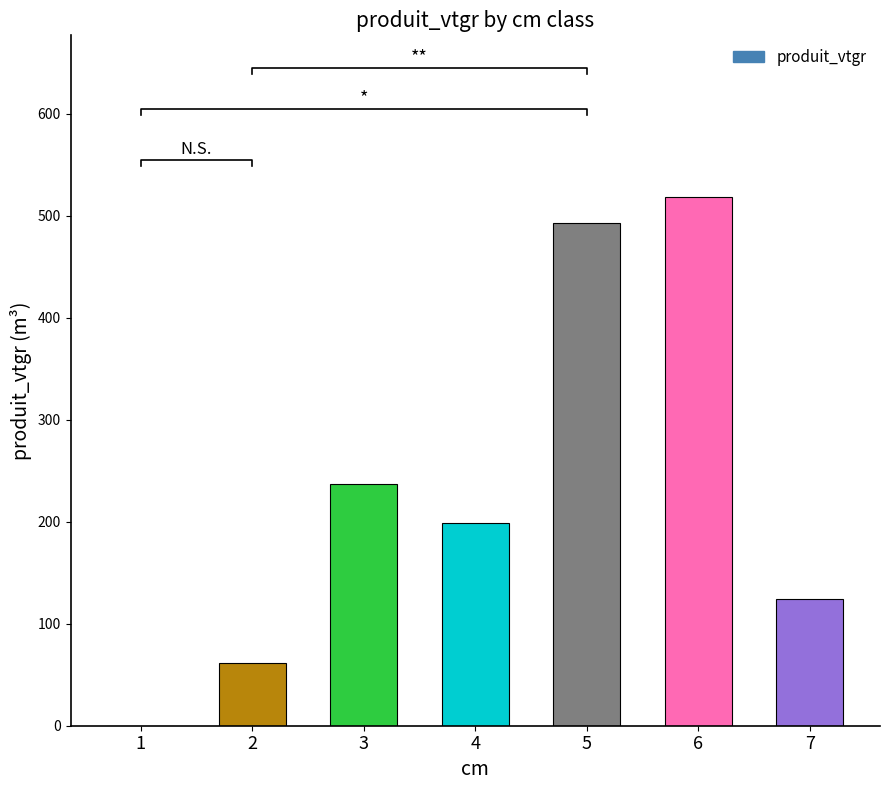

What is the change in value from 1 to 7?

+124.2